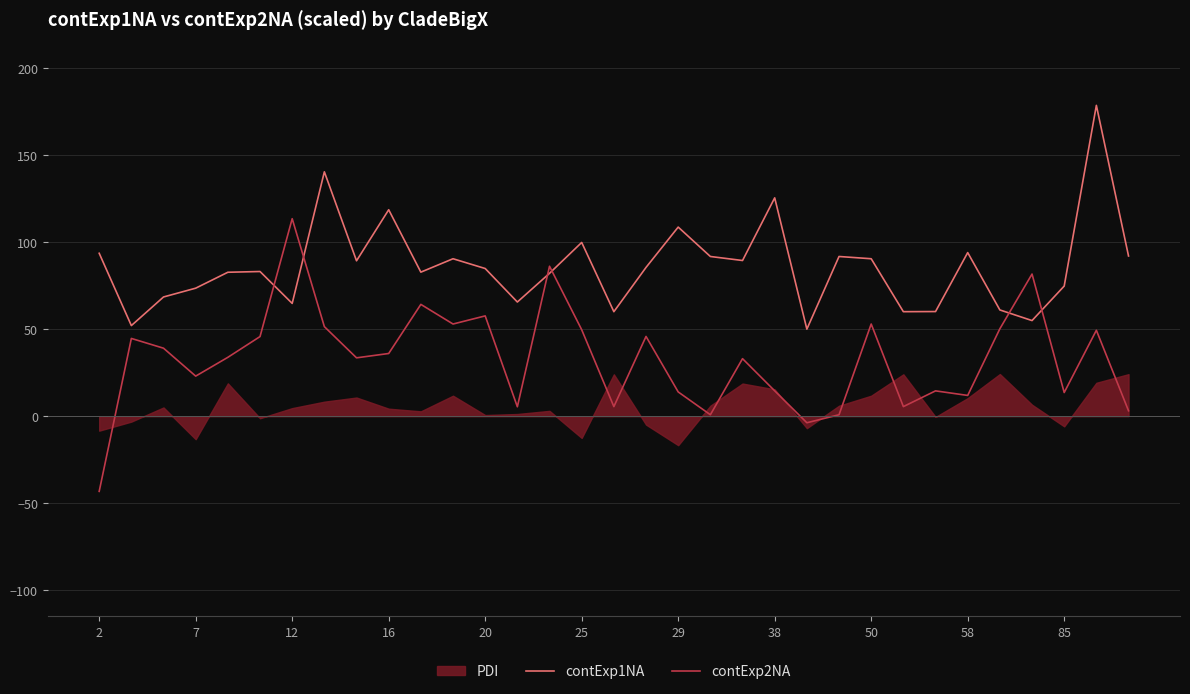

True or false: contExp1NA has a value of 93.6 at 2.

True